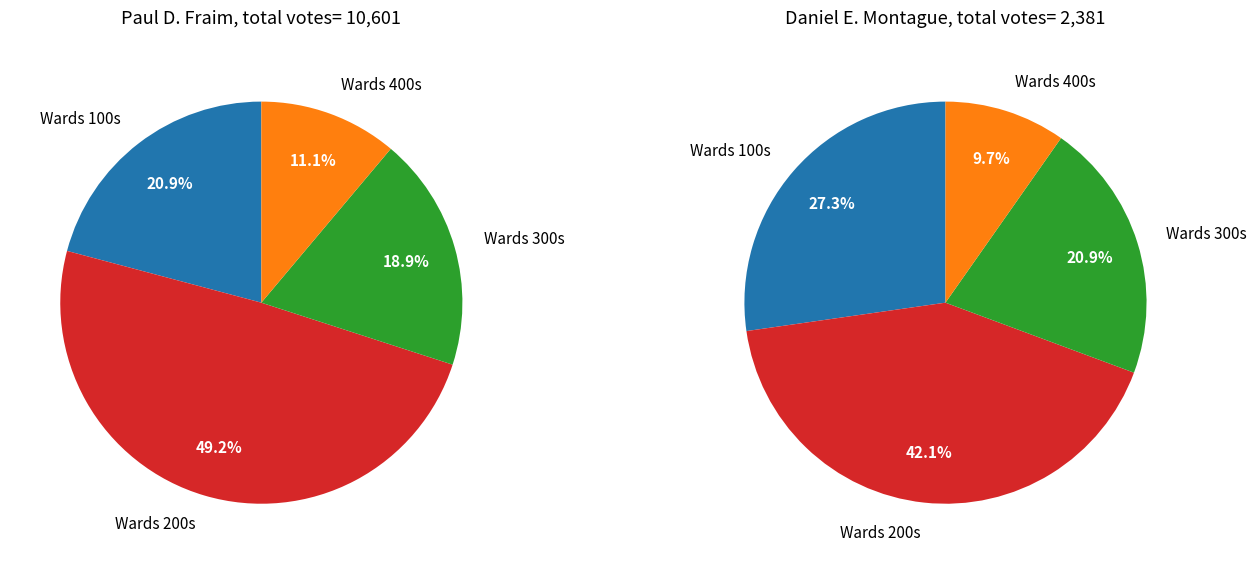

Is it true that 209 - Larchmont Rec Center is 1% of the pie?

False